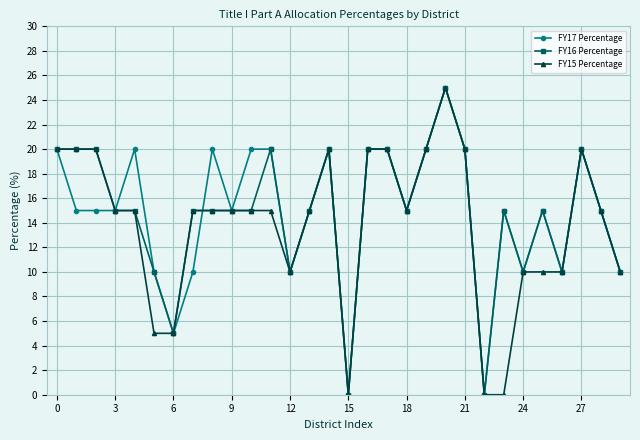

What is the value of the FY16 Percentage point at the 9th from the left?

15